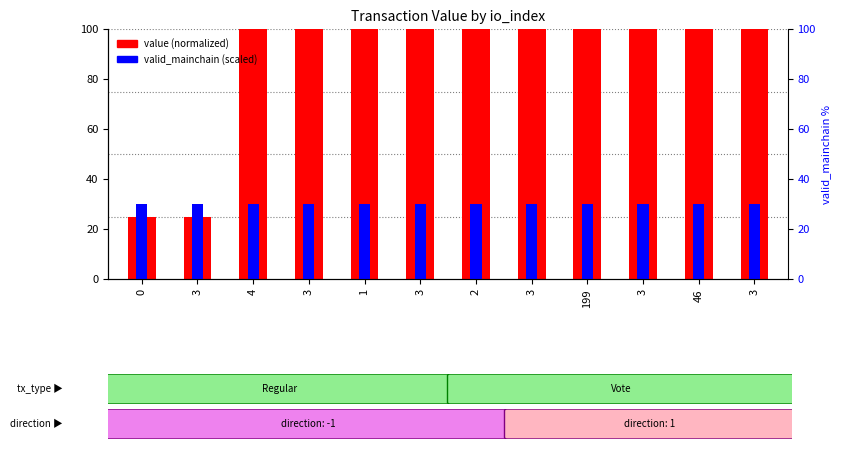

How many bars are there in total?

24